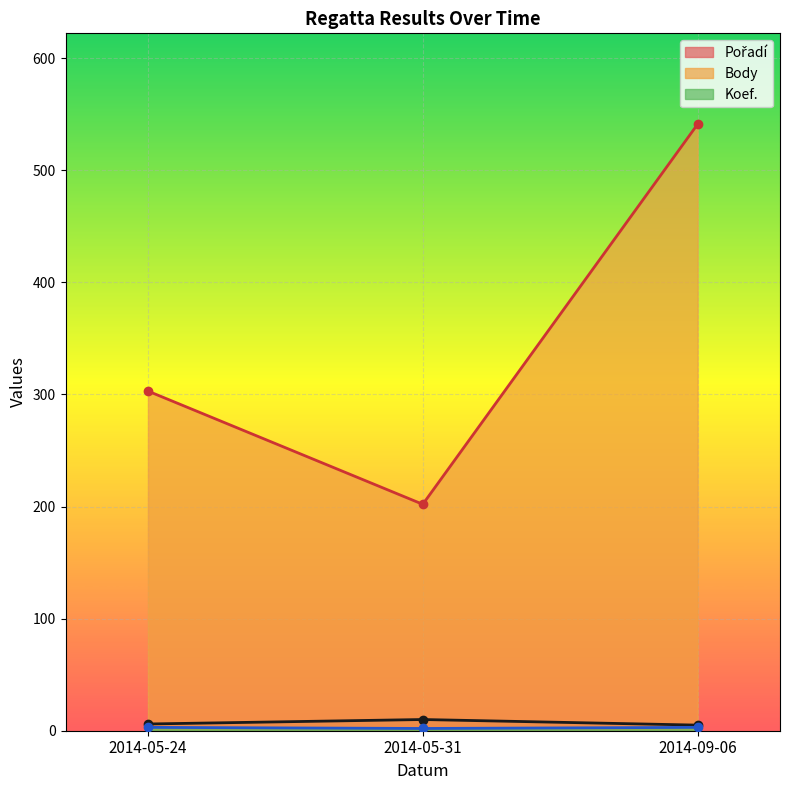

True or false: Pořadí has a value of 6 at 2014-05-24.

True